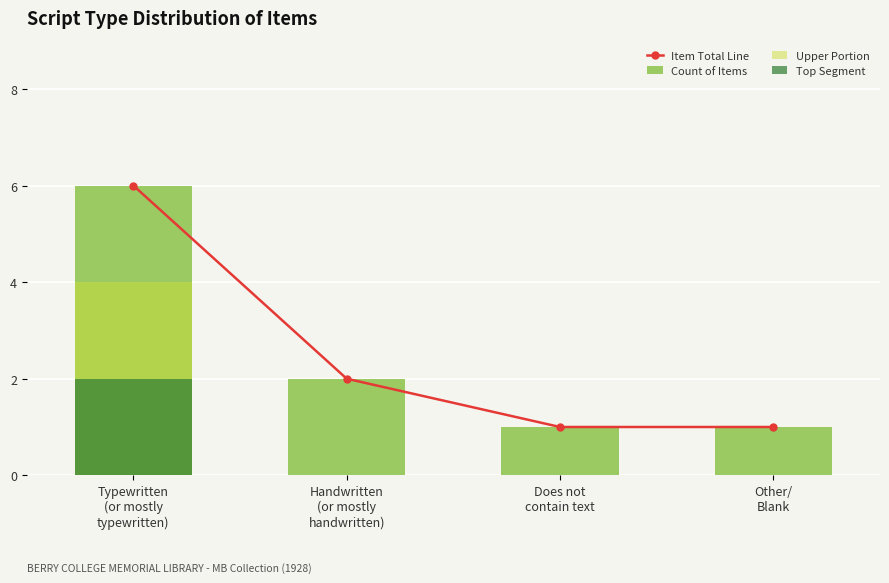

Reading left to right, extract all data points from this chart.

Item Total Line: 6	2	1	1
Count of Items: 6	2	1	1
Upper Portion: 4	0	0	0
Top Segment: 2	0	0	0